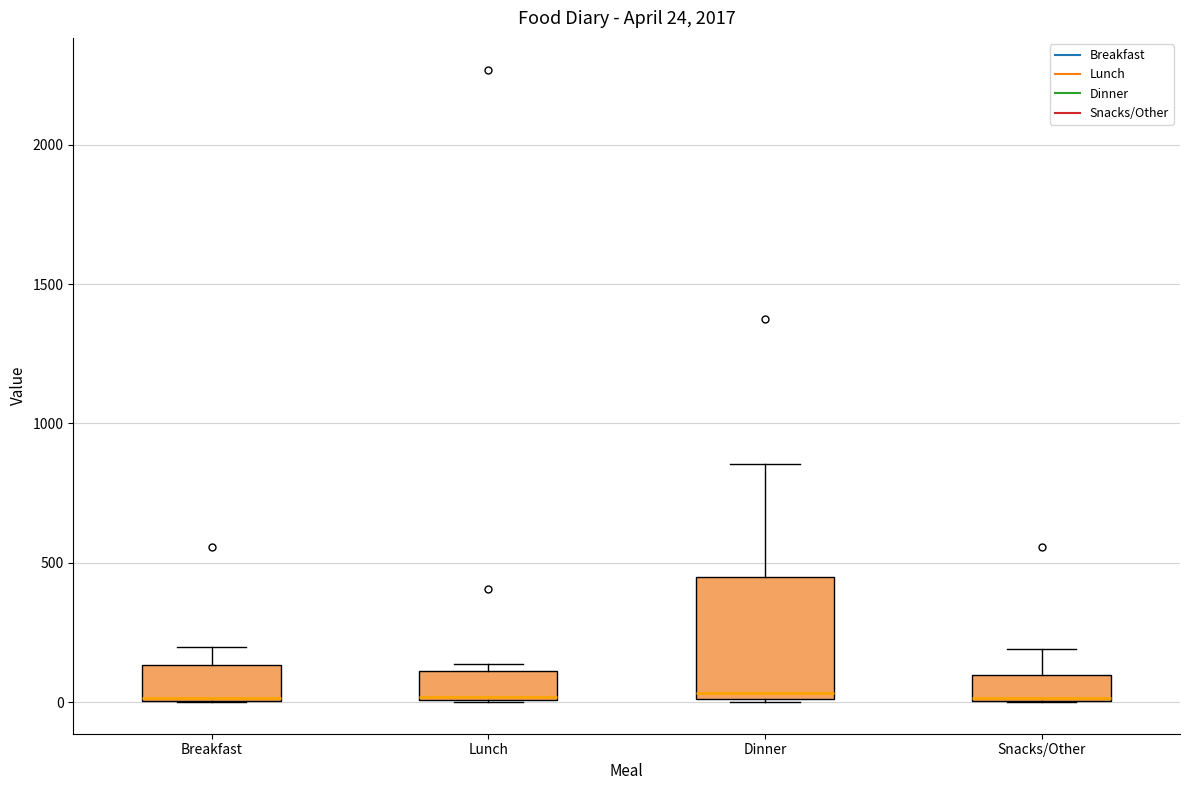

Which box is the tallest, from its lower edge to its upper edge?

Dinner